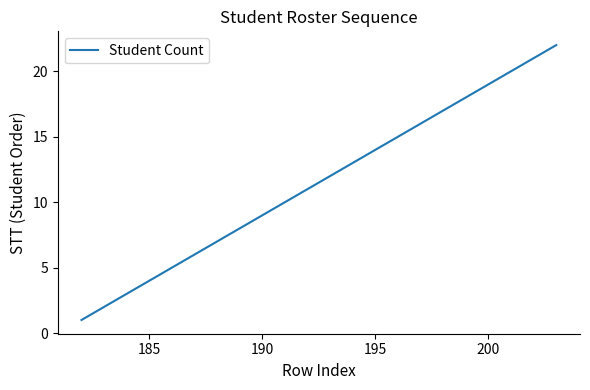

What is the difference between the maximum and minimum values?

21